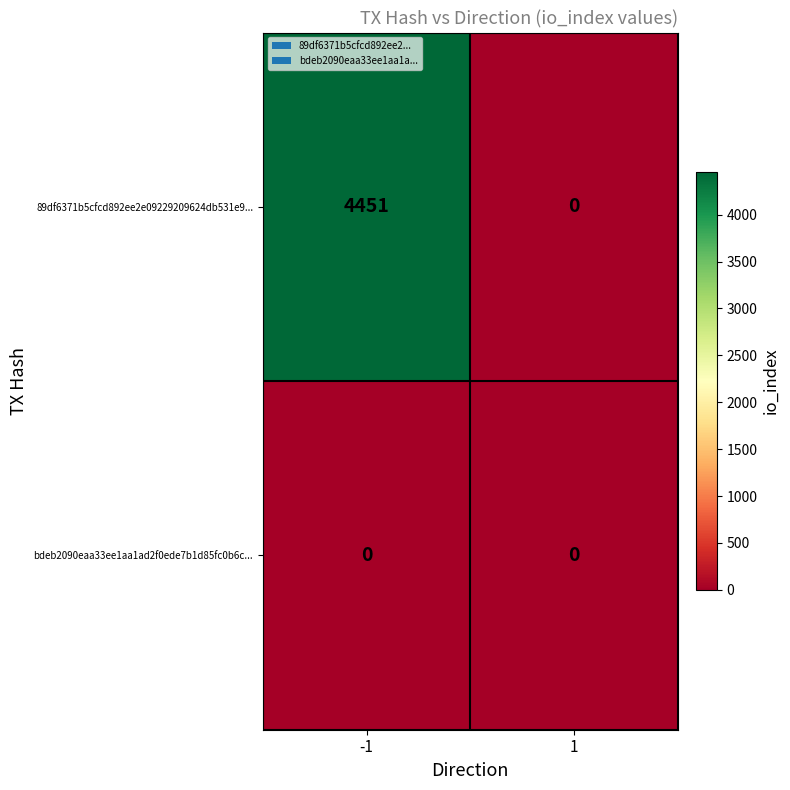

The value of bdeb2090eaa33ee1aa1ad2f0ede7b1d85fc0b6c... at -1 is 0. True or false?

True